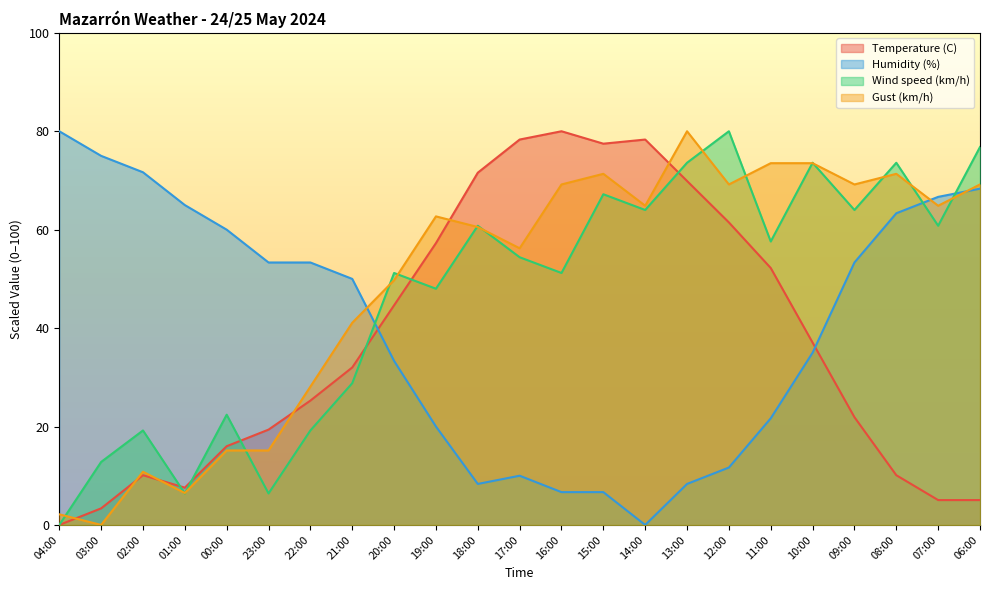

How many lines are shown in the chart?

4